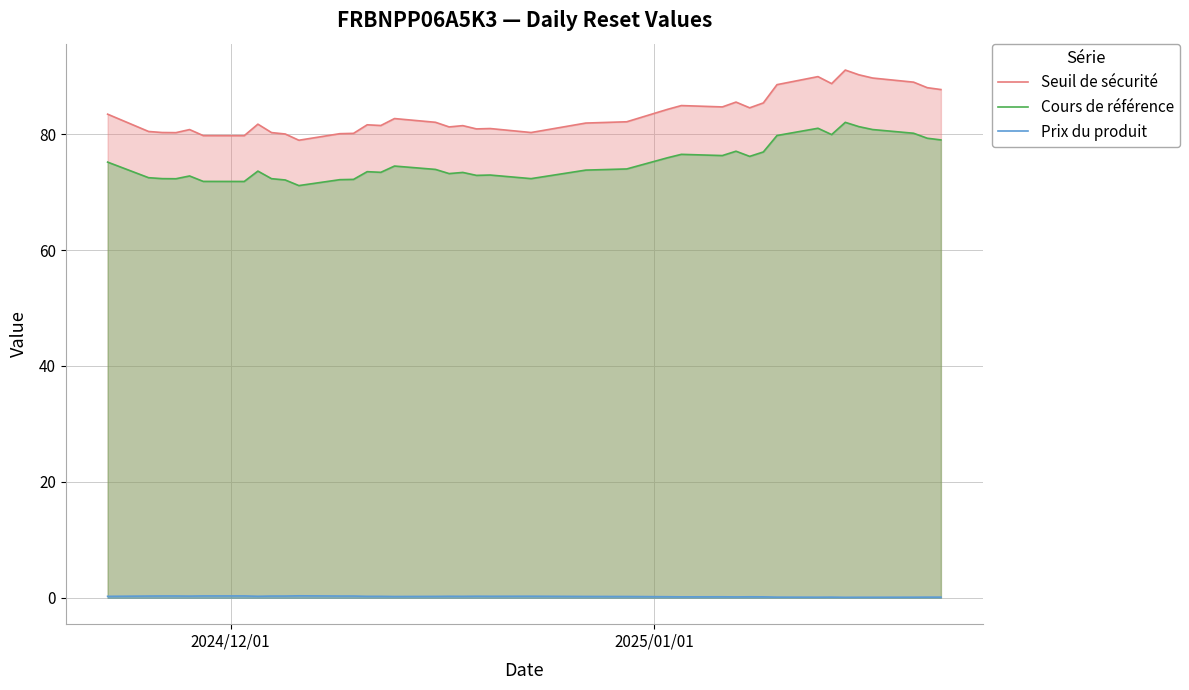

What is the maximum value for Seuil de sécurité?

91.1